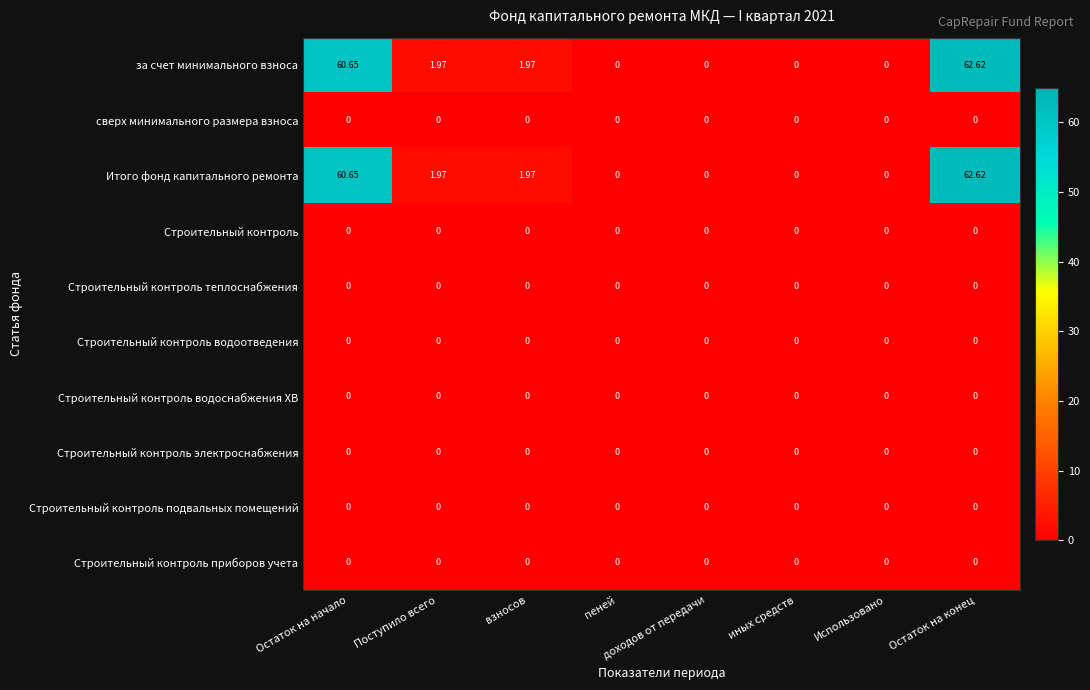

At how many categories does at least one series exceed 3?

2